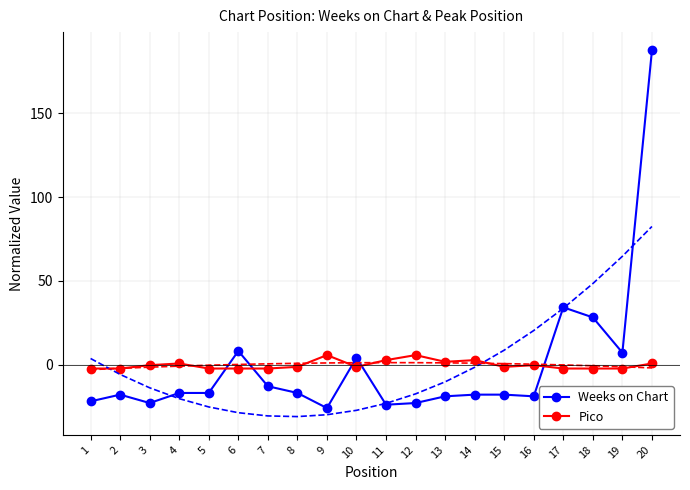

Reading left to right, extract all data points from this chart.

Weeks on Chart: 1=-21.7	2=-17.7	3=-22.7	4=-16.7	5=-16.7	6=8.3	7=-12.7	8=-16.7	9=-25.7	10=4.3	11=-23.7	12=-22.7	13=-18.7	14=-17.7	15=-17.7	16=-18.7	17=34.3	18=28.3	19=7.3	20=187.3
Pico: 1=-2.1	2=-2.1	3=-0.1	4=0.9	5=-2.1	6=-2.1	7=-2.1	8=-1.1	9=5.8	10=-1.1	11=2.9	12=5.8	13=1.9	14=2.9	15=-1.1	16=-0.1	17=-2.1	18=-2.1	19=-2.1	20=0.9